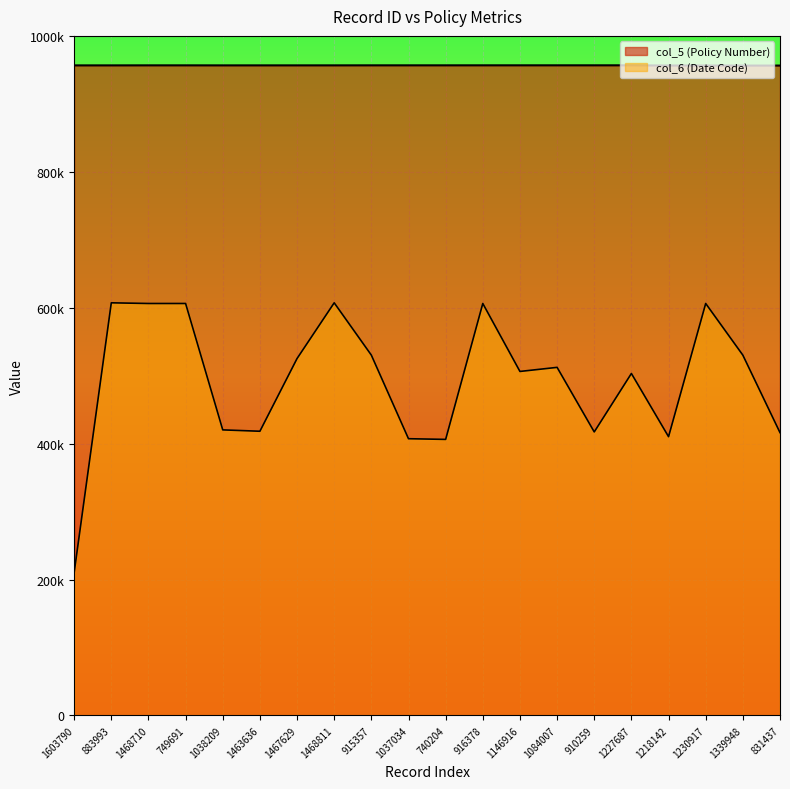

At which label does col_5 reach its peak?

1227687